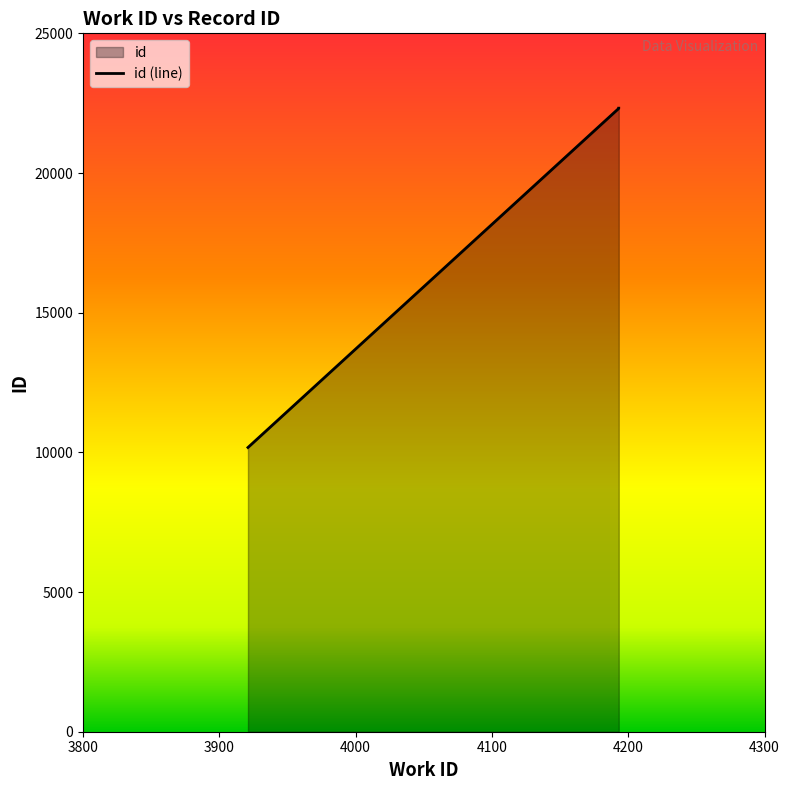

How many data points are less than 22313?

1